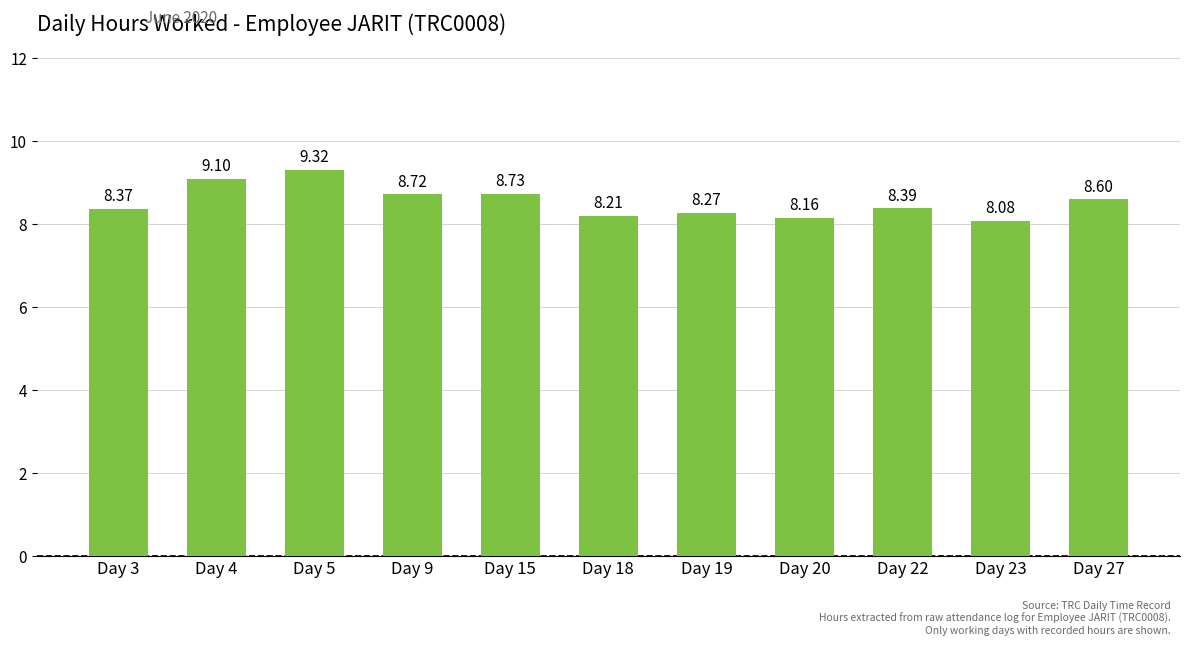

Are the bars grouped side by side (vs. stacked)?

No